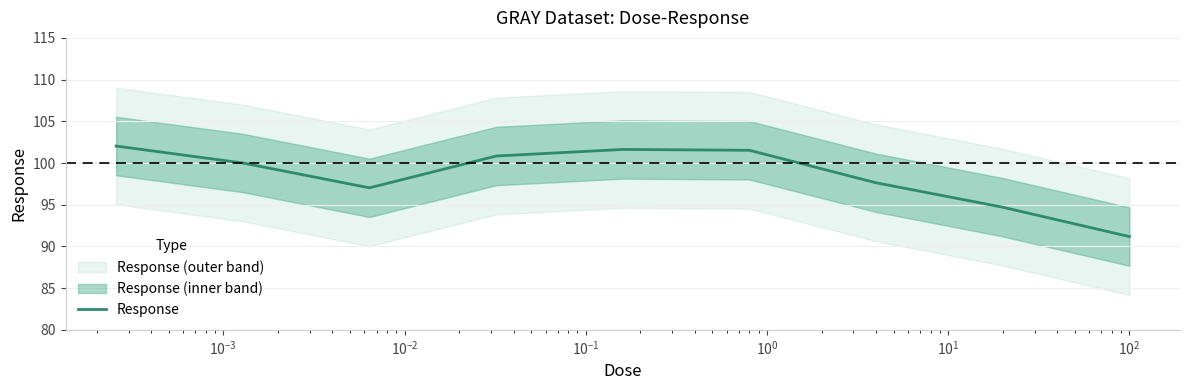

The value at $\mathdefault{10^{-4}}$ is 142.3. True or false?

False